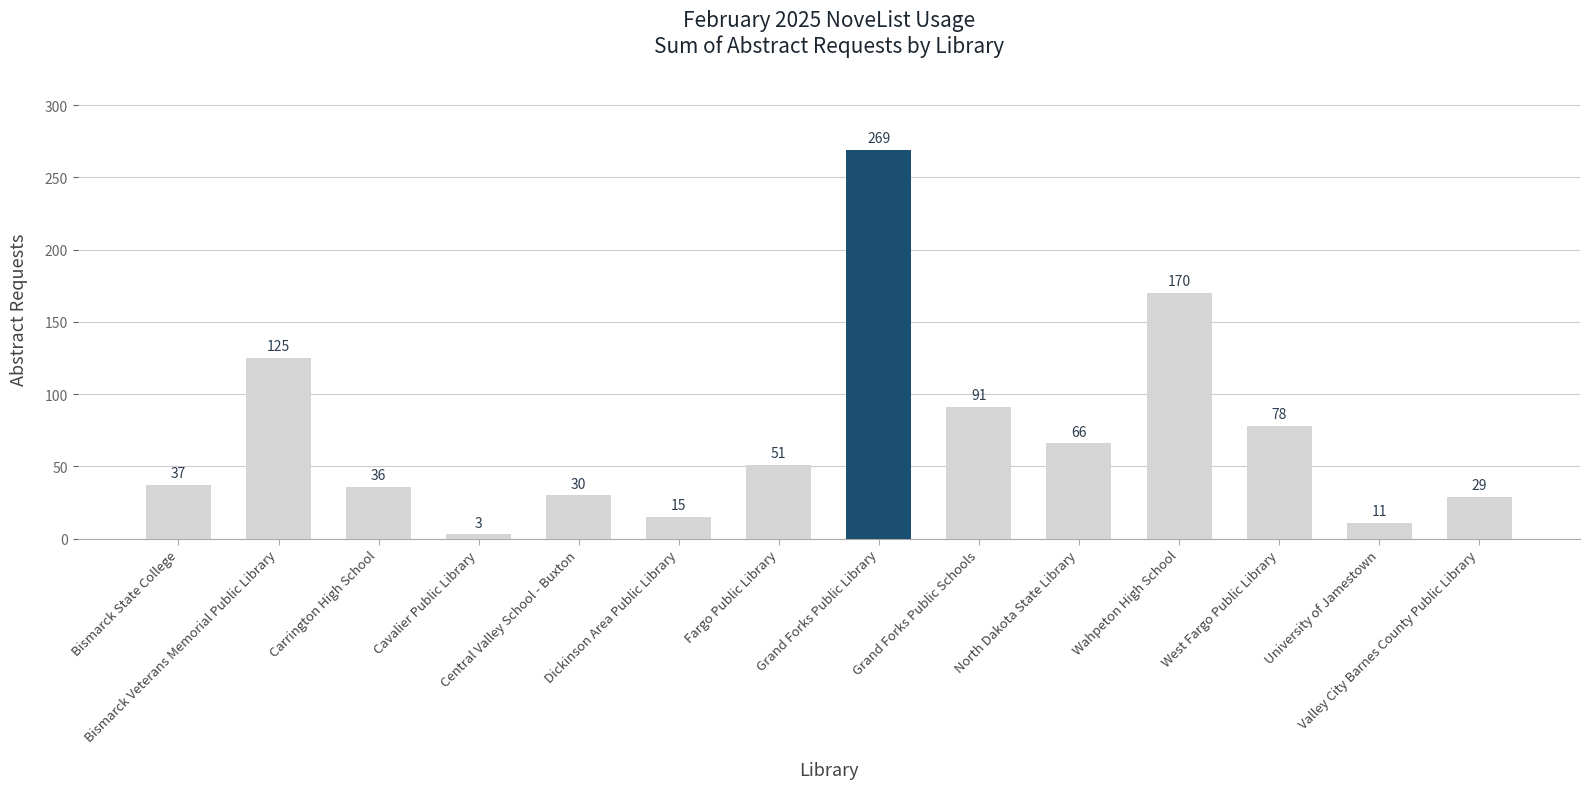

What is the sum of the values at Carrington High School and Bismarck Veterans Memorial Public Library?

161